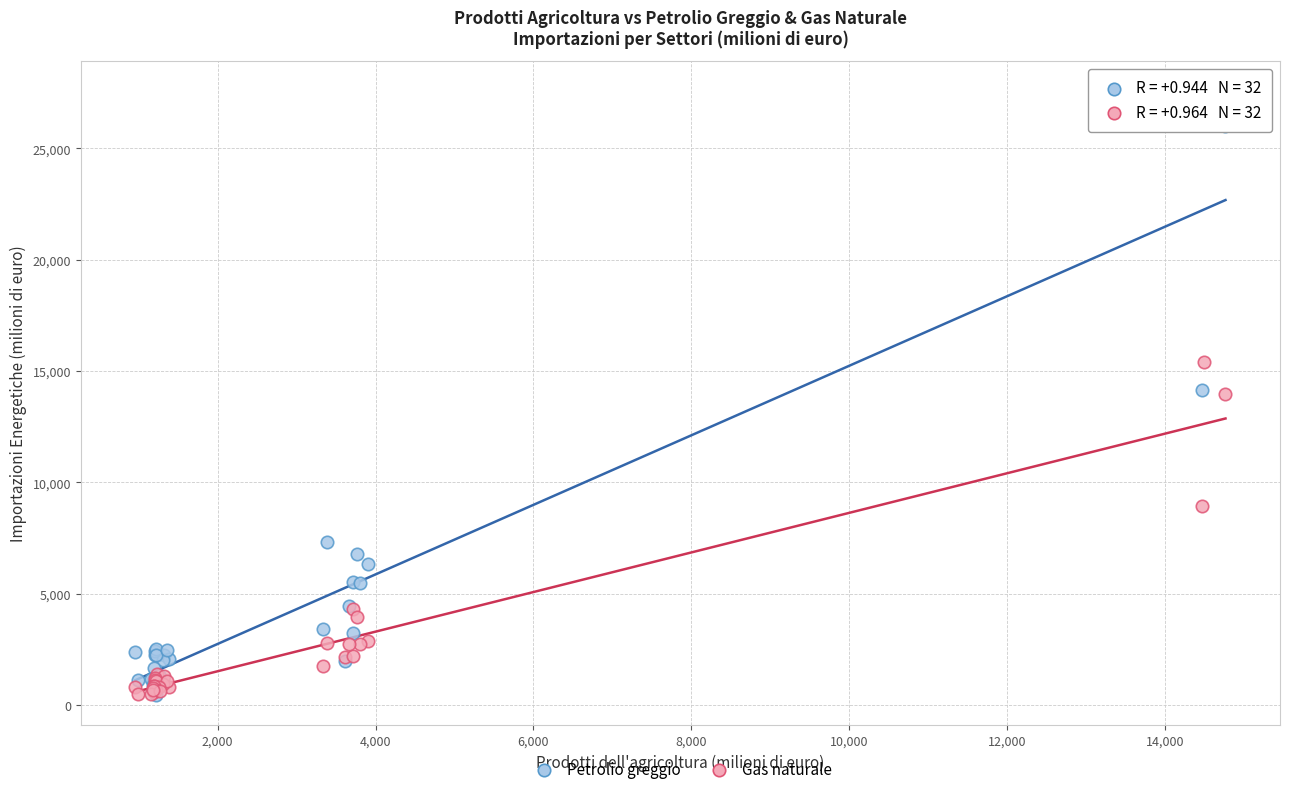

In the Gas naturale series, what Y value is closest to 7954?

8952.7